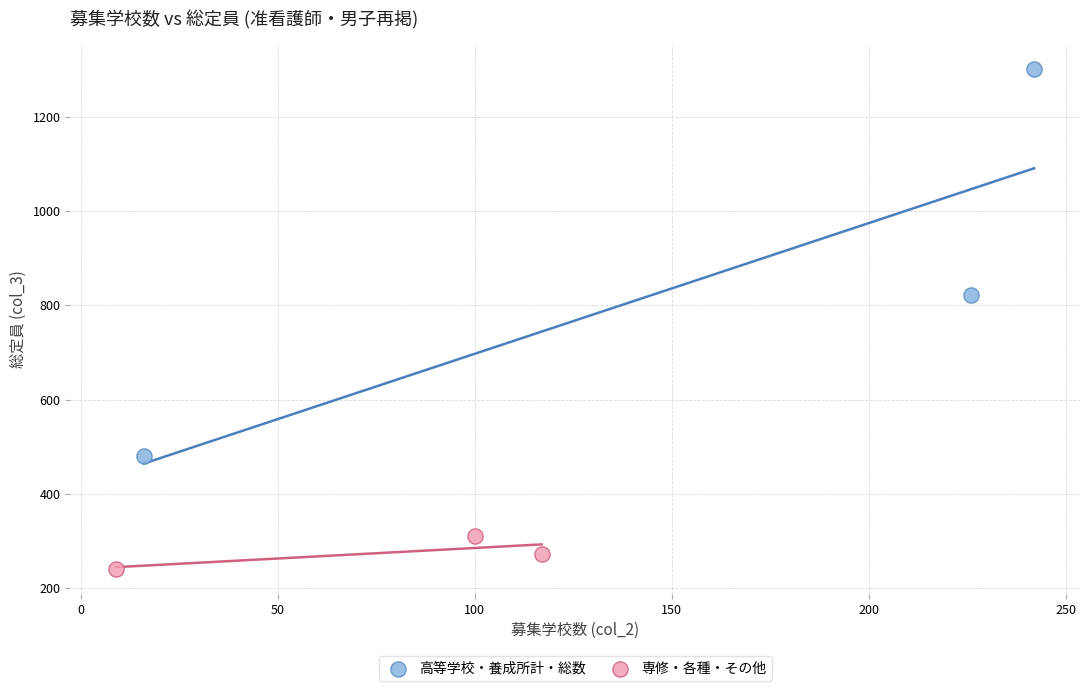

Which series contains the lowest Y value?

専修・各種・その他